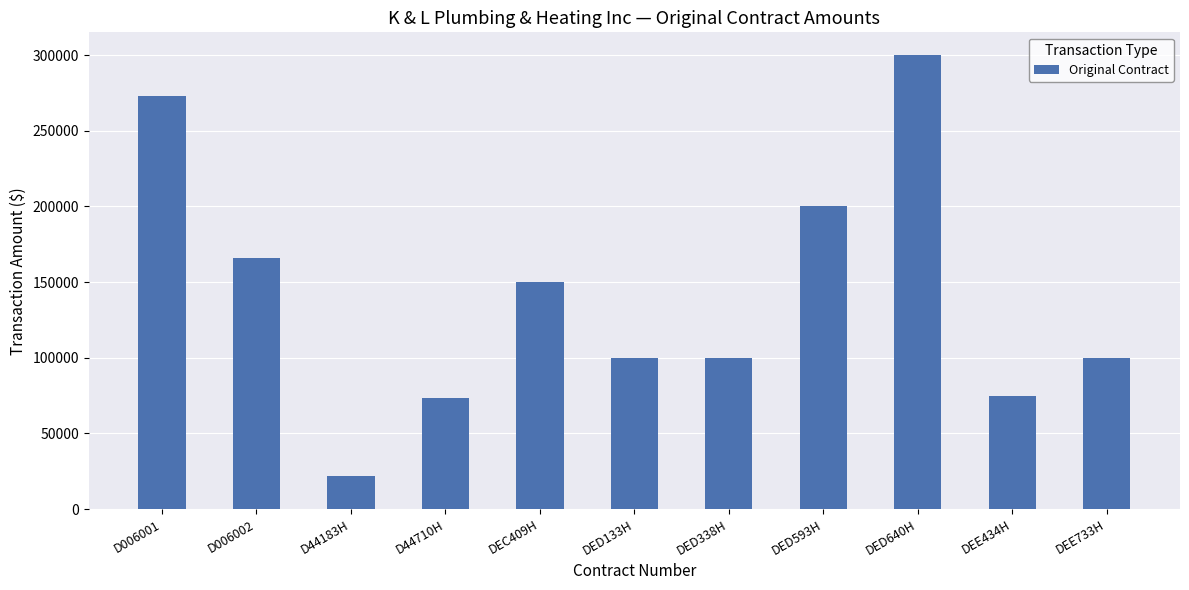

What is the sum of all values?

1559124